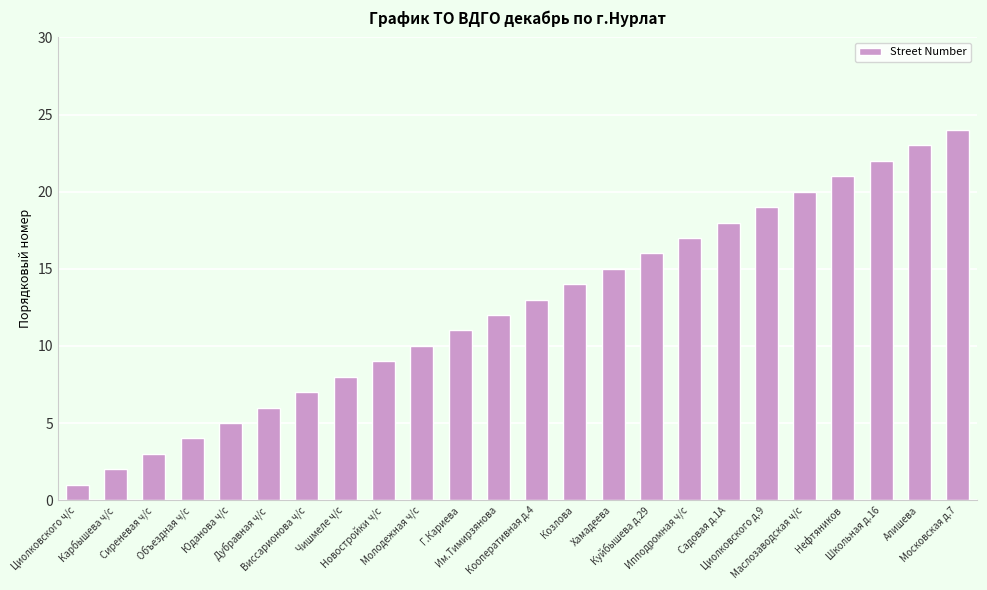

Rank the categories by value from lowest to highest.

Циолковского ч/с, Карбышева ч/с, Сиреневая ч/с, Объездная ч/с, Юданова ч/с, Дубравная ч/с, Виссарионова ч/с, Чишмеле ч/с, Новостройки ч/с, Молодежная ч/с, Г.Кариева, Им.Тимирзянова, Кооперативная д.4, Козлова, Хамадеева, Куйбышева д.29, Ипподромная ч/с, Садовая д.1А, Циолковского д.9, Маслозаводская ч/с, Нефтяников, Школьная д.16, Алишева, Московская д.7